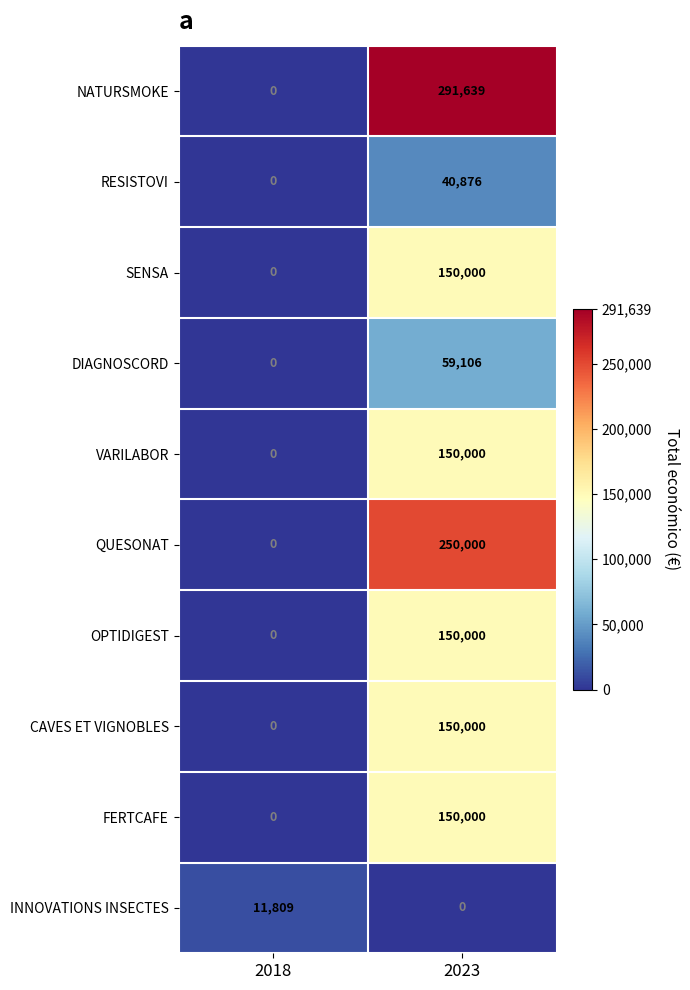

At which category does the chart reach its peak across all series?

2023